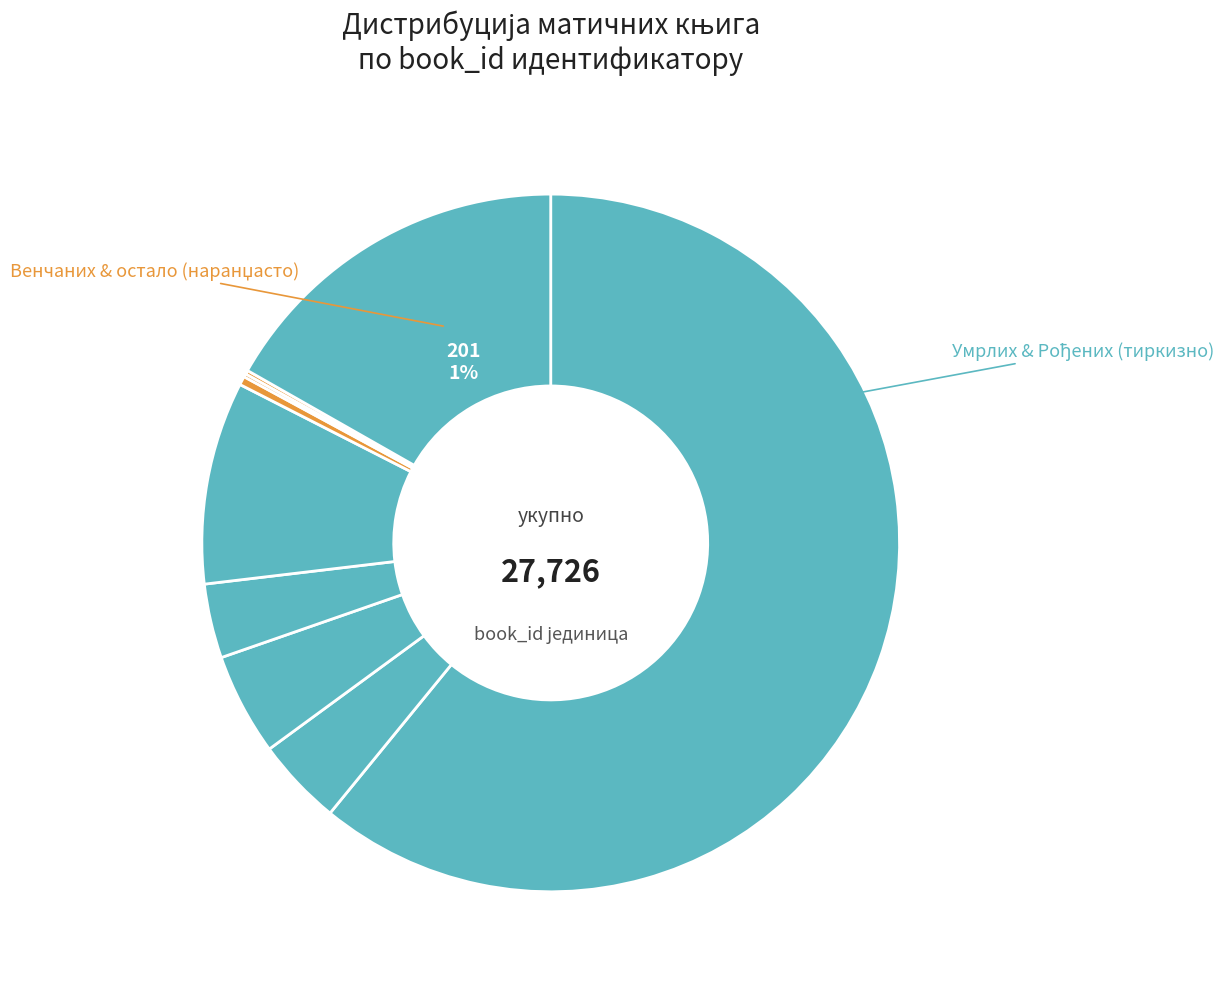

To the nearest percent, what is the combined percentage of Матична књига умрлих (1120) and Матична књига венчаних (111)?

4%